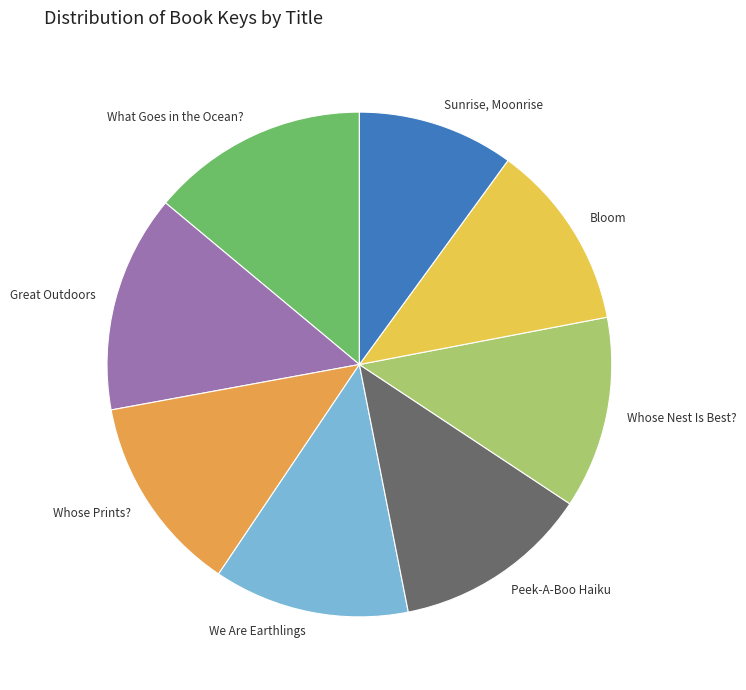

Approximately how many times larger is the value at Bloom compared to Great Outdoors?

0.9